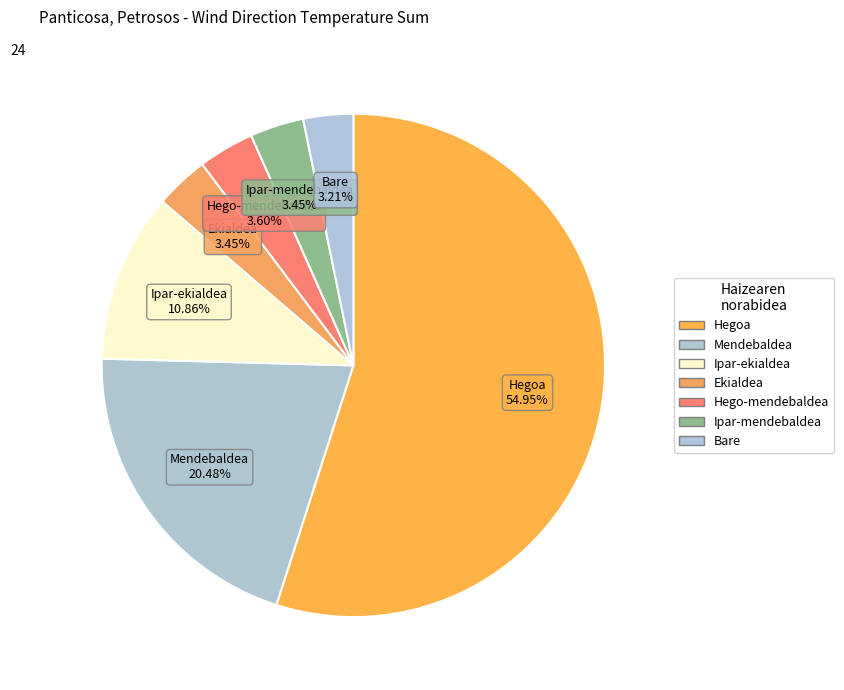

What is the ratio of the value at Hegoa to the value at Mendebaldea?

2.7